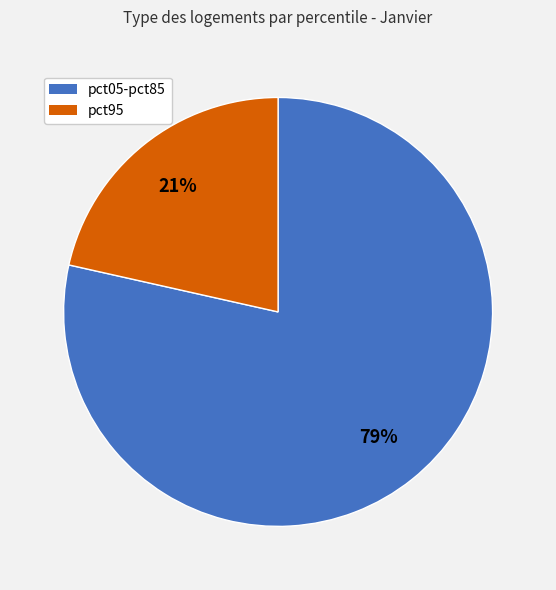

Is there a majority slice in this chart?

Yes